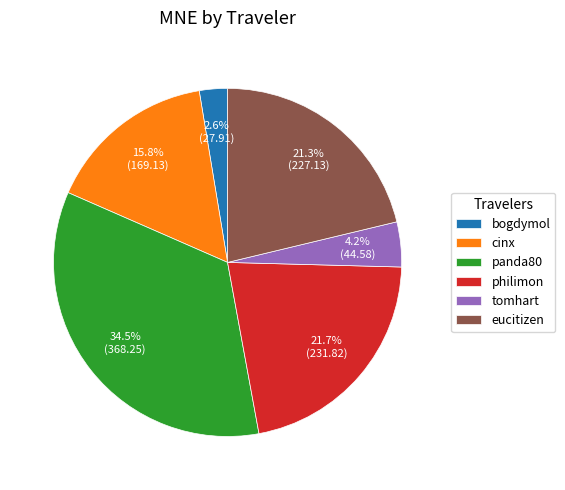

Is it true that cinx is 16% of the pie?

True